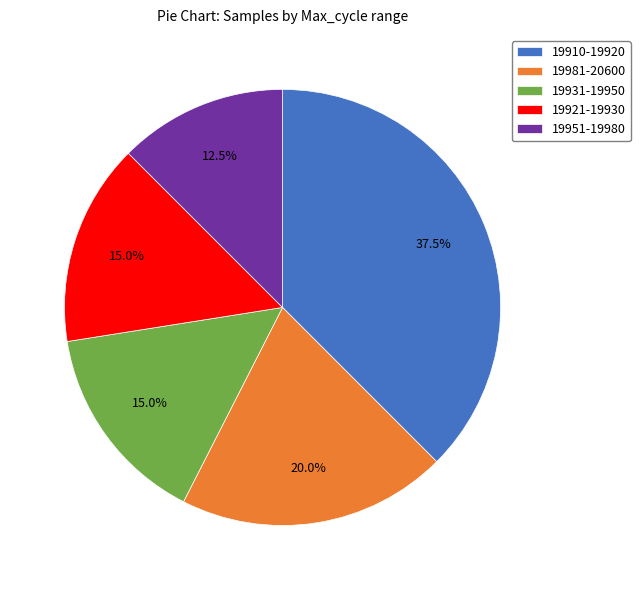

Which category has the smallest portion of the pie?

19951-19980